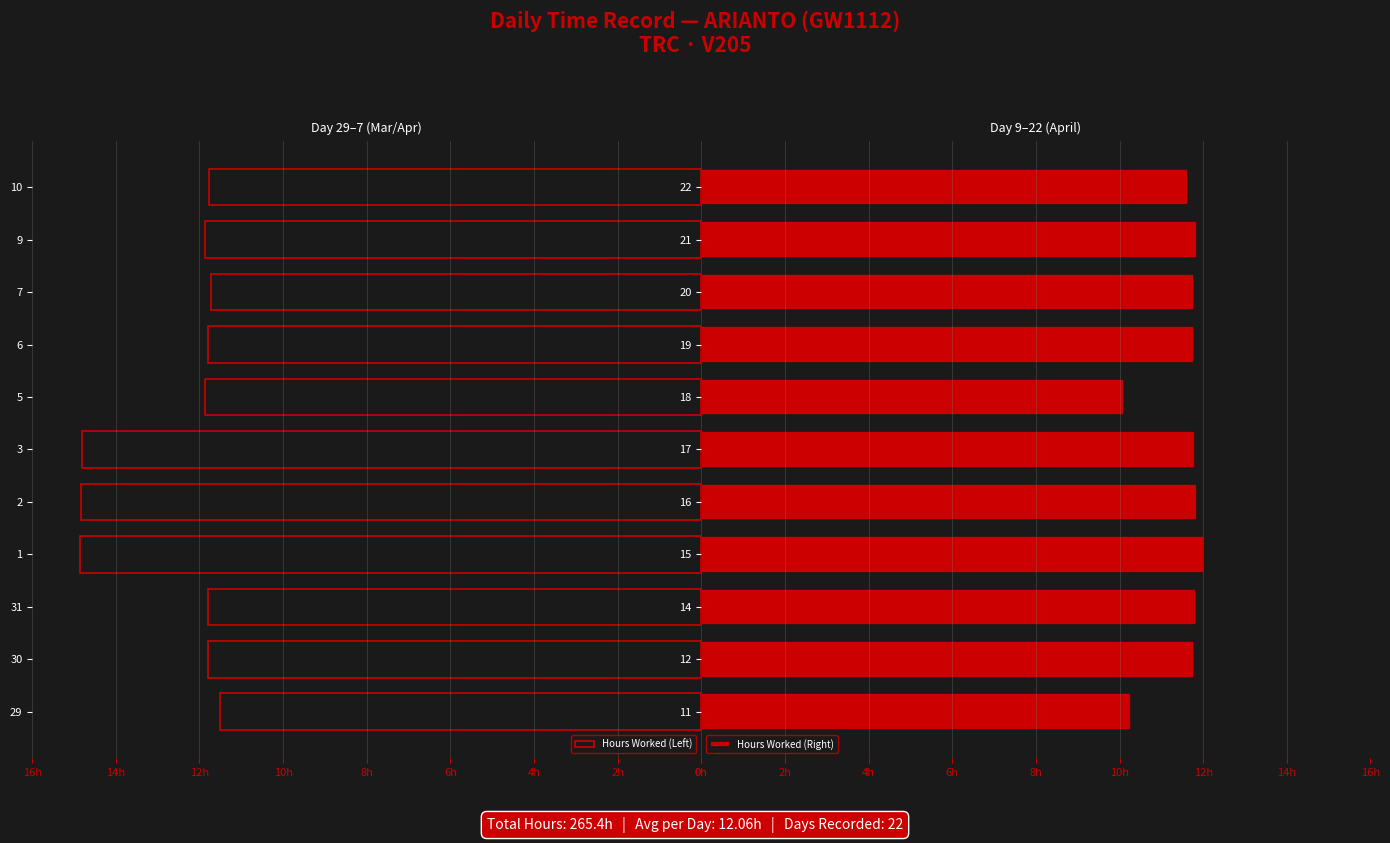

What is the sum of all Hours Worked (Right) values?

126.7